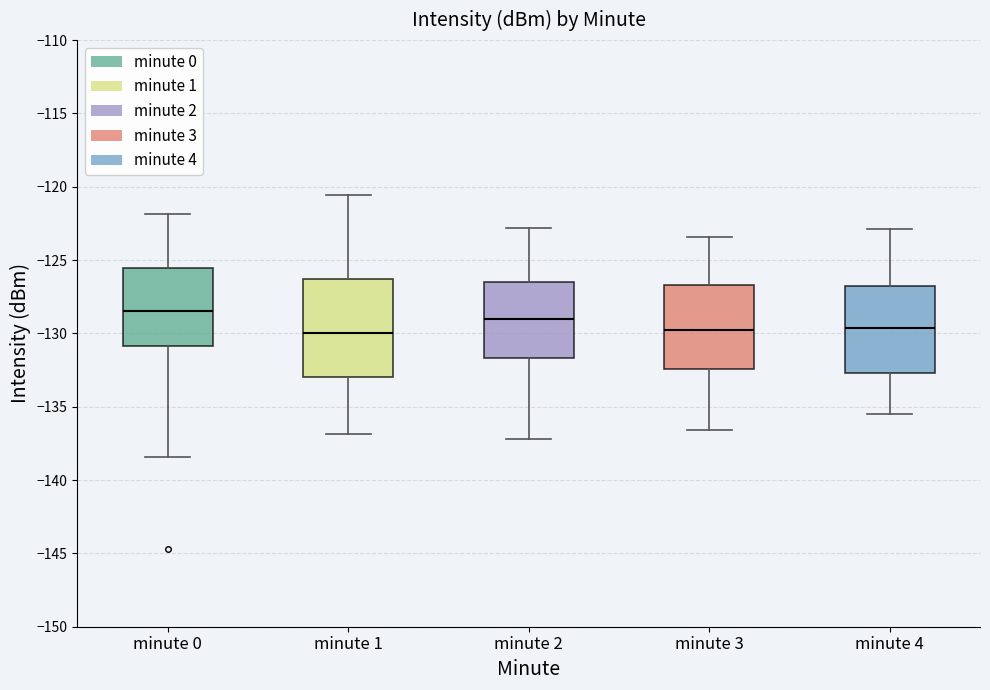

Which box is the tallest, from its lower edge to its upper edge?

minute 1